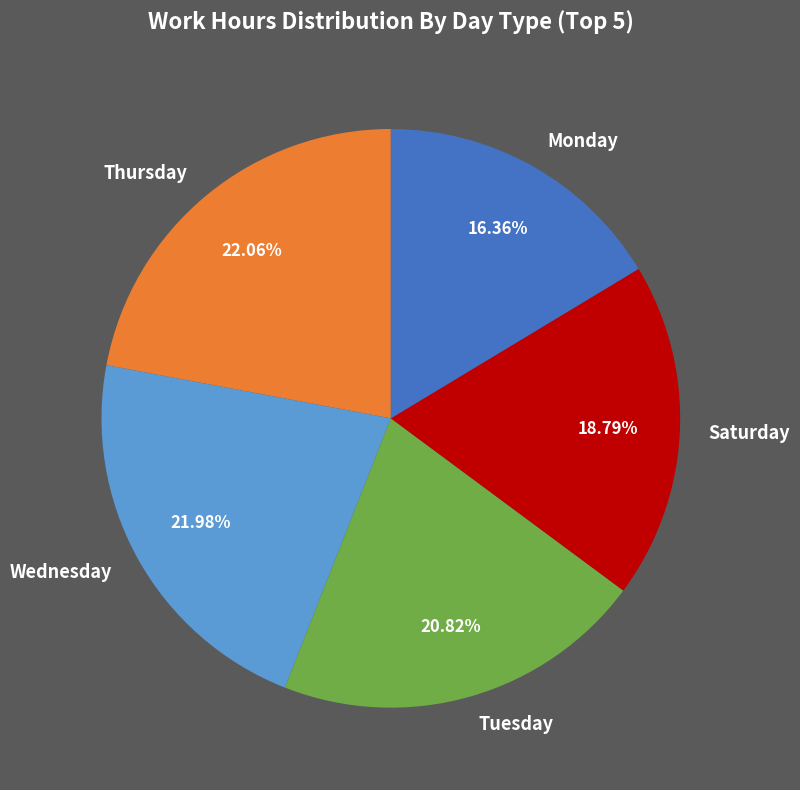

Is the sum of Tuesday and Monday greater than half?

No